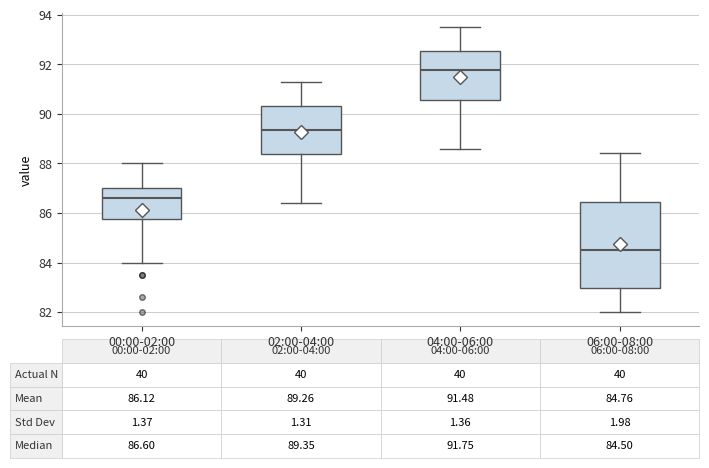

Comparing the boxes themselves (not the whiskers), which one is the tallest?

06:00-08:00